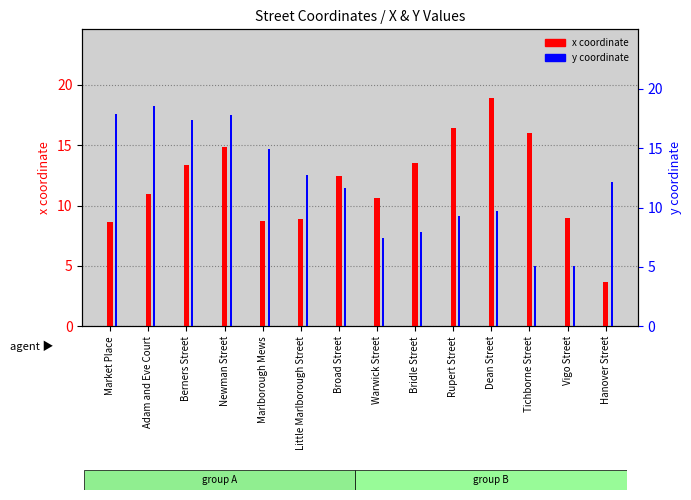

Reading left to right, transcribe all the data shown in this chart.

x coordinate: Market Place=8.7	Adam and Eve Court=11.0	Berners Street=13.4	Newman Street=14.9	Marlborough Mews=8.7	Little Marlborough Street=8.9	Broad Street=12.5	Warwick Street=10.7	Bridle Street=13.5	Rupert Street=16.4	Dean Street=18.9	Tichborne Street=16.0	Vigo Street=9.0	Hanover Street=3.7
y coordinate: Market Place=17.9	Adam and Eve Court=18.5	Berners Street=17.4	Newman Street=17.8	Marlborough Mews=14.9	Little Marlborough Street=12.8	Broad Street=11.7	Warwick Street=7.4	Bridle Street=8.0	Rupert Street=9.3	Dean Street=9.7	Tichborne Street=5.0	Vigo Street=5.1	Hanover Street=12.1